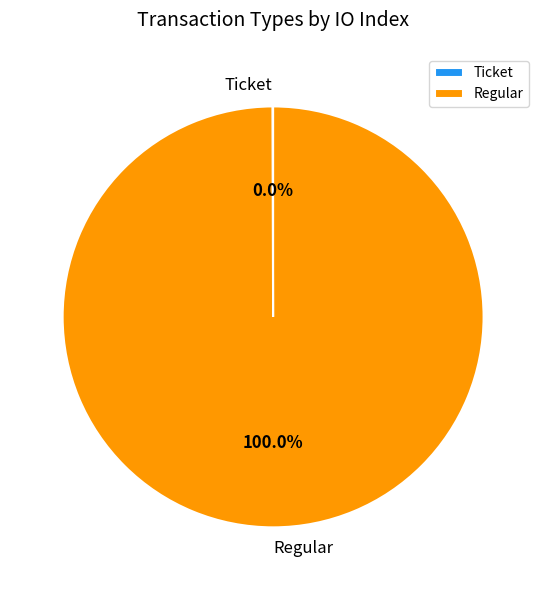

Is Regular the majority of the pie?

Yes